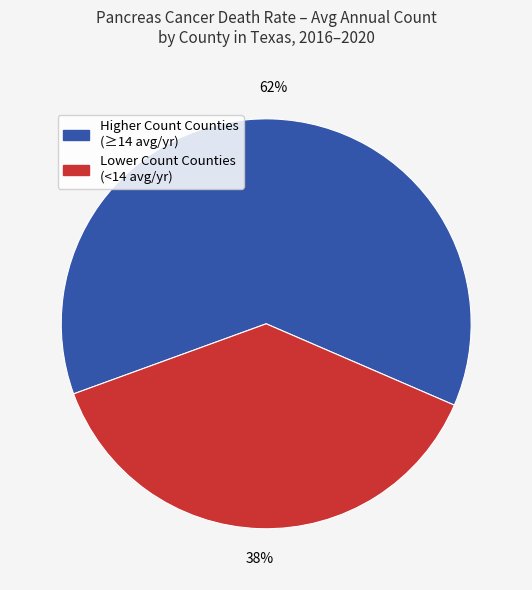

Does any single category account for the majority?

Yes